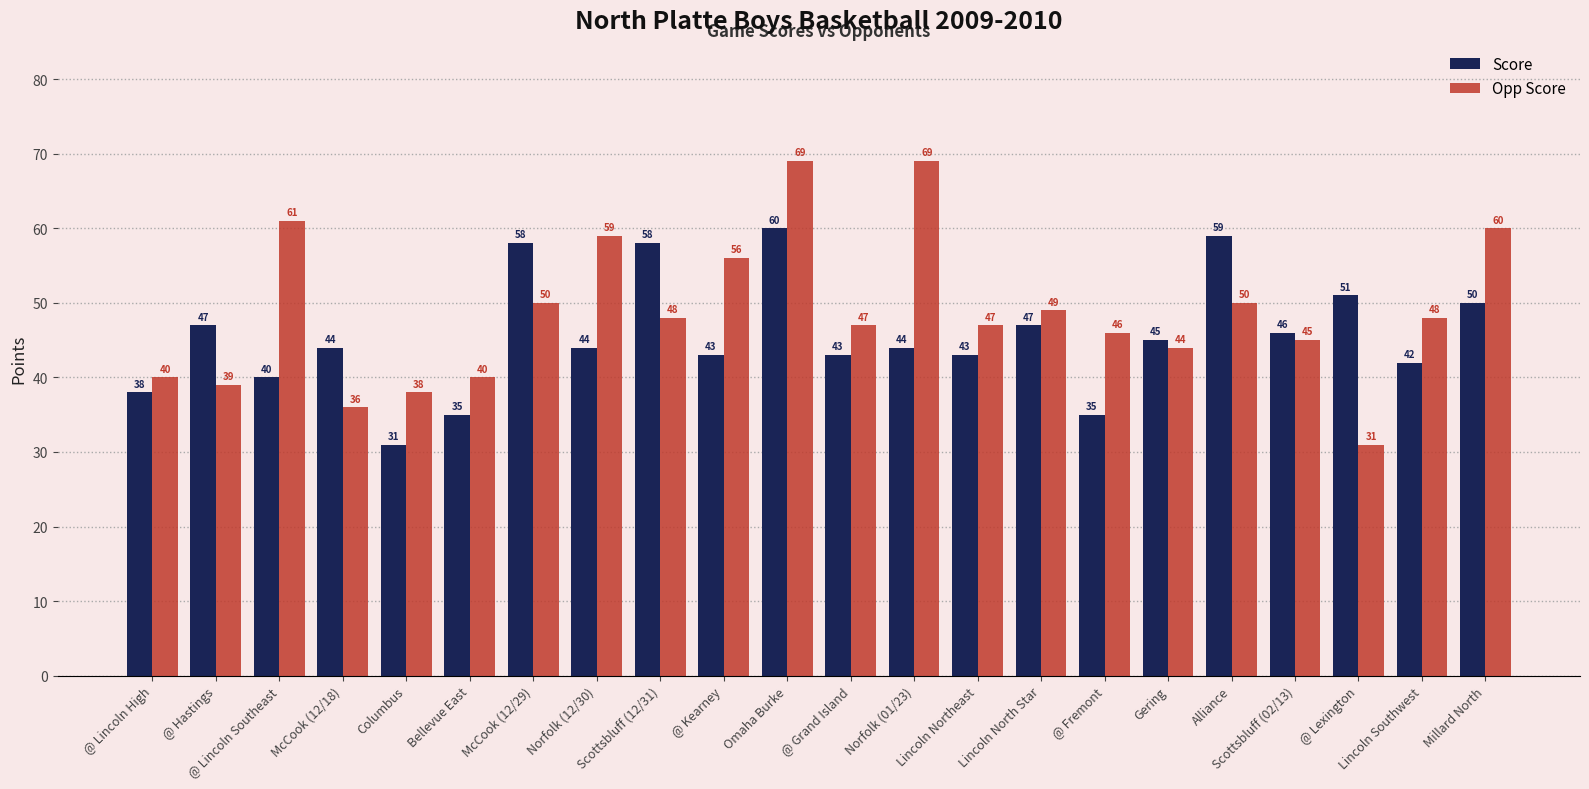

Where does the Opp Score series first go above 48?

@ Lincoln Southeast